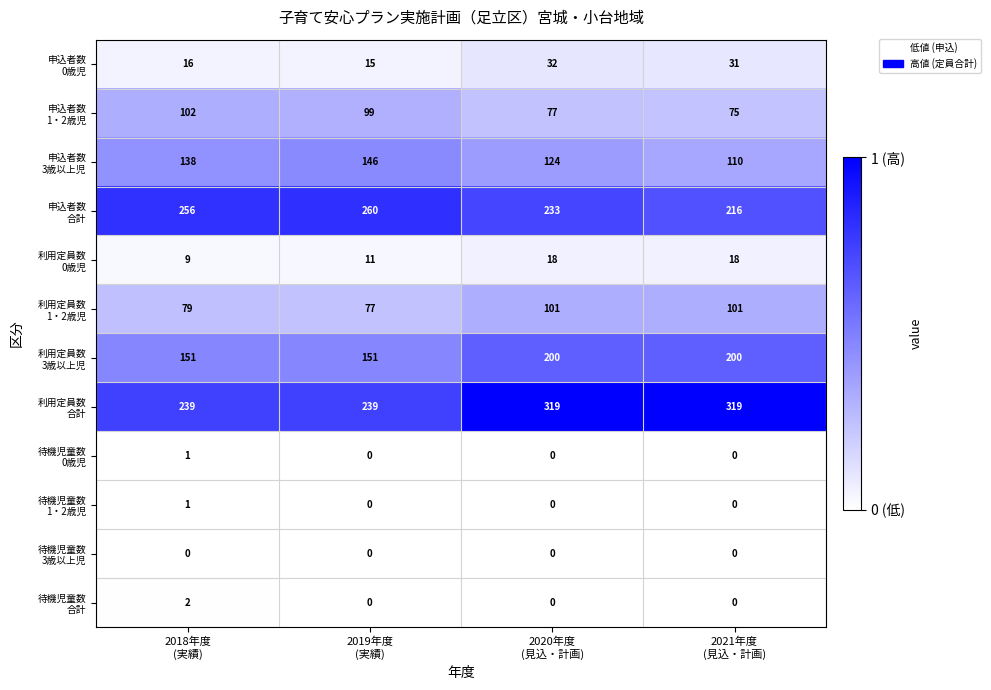

At how many categories does at least one series exceed 61?

4